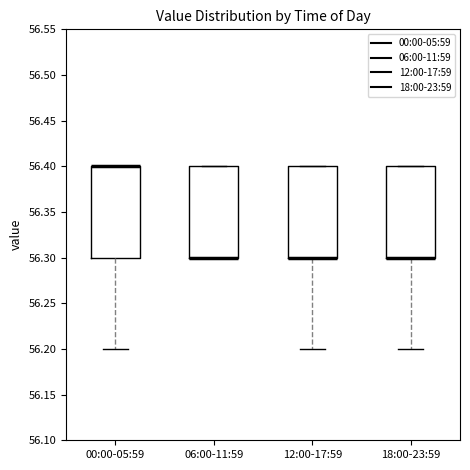

Reading left to right, read every box against the y-axis: the position of its median line, the range the box covers, and the ends of its whiskers. The values are not printed on the chart, so give them approximately, as read against the axis.

00:00-05:59: median 56.4 (drawn on the box's upper edge), box 56.3 to 56.4, whiskers 56.2 to 56.4
06:00-11:59: median 56.3 (drawn on the box's lower edge), box 56.3 to 56.4, whiskers 56.3 to 56.4
12:00-17:59: median 56.3 (drawn on the box's lower edge), box 56.3 to 56.4, whiskers 56.2 to 56.4
18:00-23:59: median 56.3 (drawn on the box's lower edge), box 56.3 to 56.4, whiskers 56.2 to 56.4